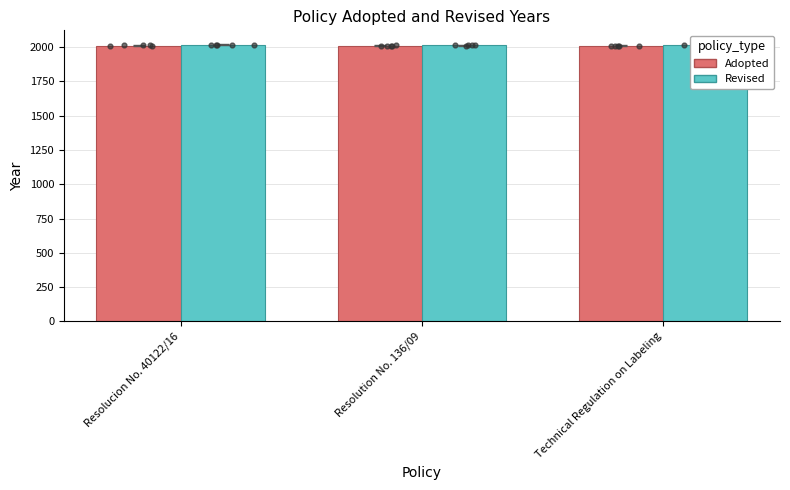

Which series has the widest spread of Y values?

Revised